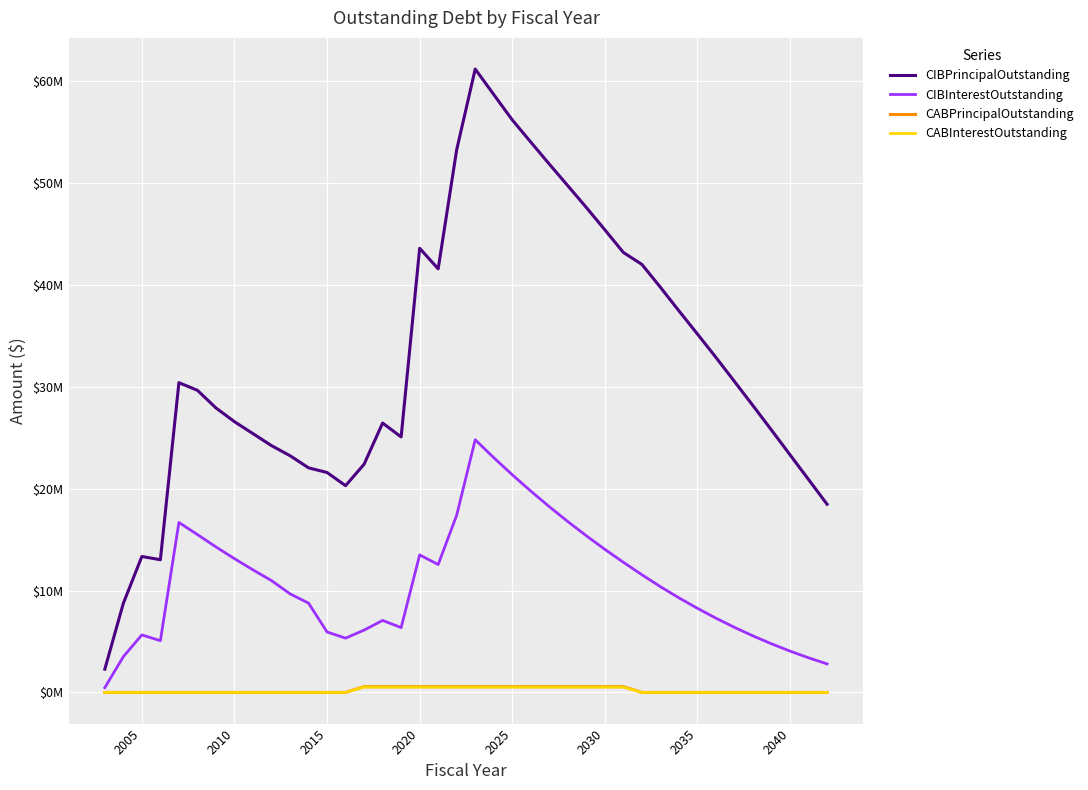

What is the lowest value of the CIBPrincipalOutstanding series?

2285000.0